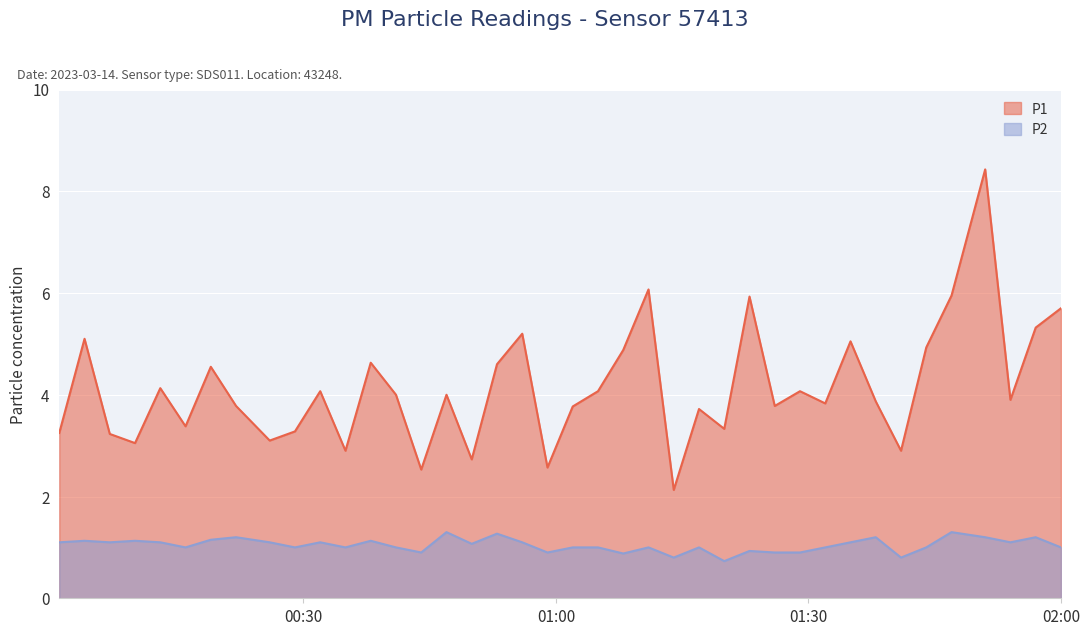

At 00:16, list the series in order from smallest to largest.

P2, P1